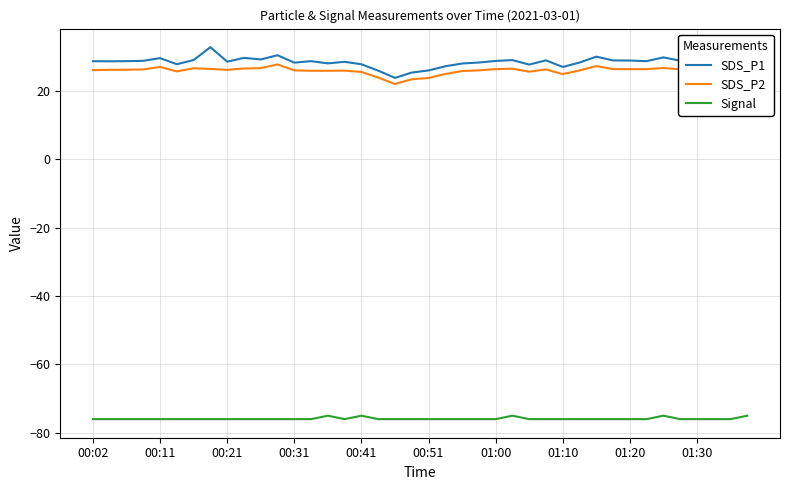

Which series has the widest spread of values?

SDS_P1